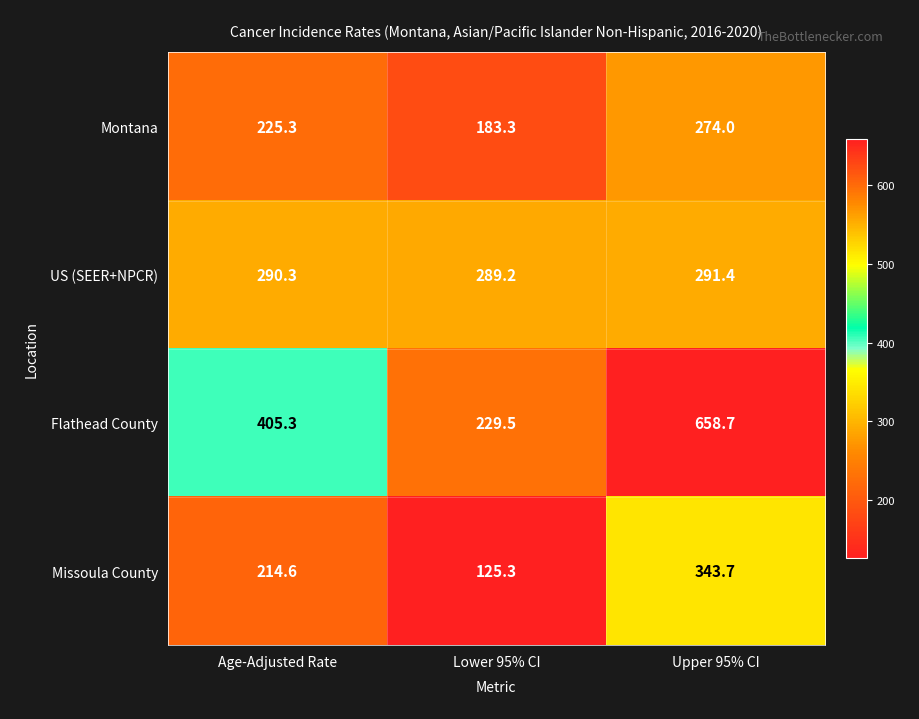

At which category is the sum across all series the highest?

Upper 95% CI